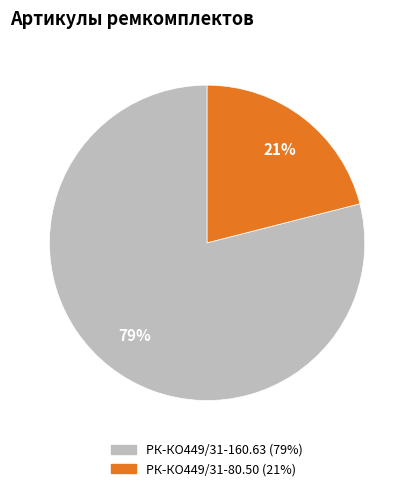

Is there any slice that represents more than half of the pie?

Yes